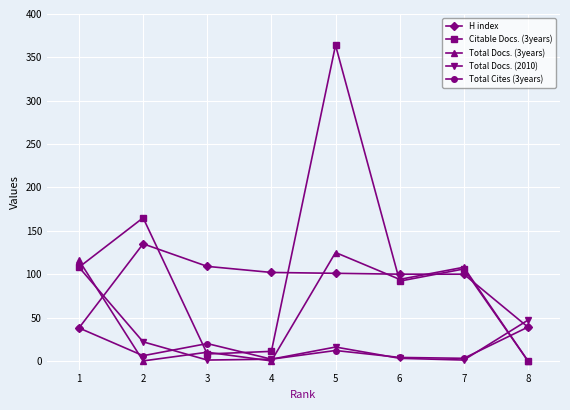

Which series ends up on top after the final intersection of Total Cites (3years) and Total Docs. (3years)?

Total Cites (3years)